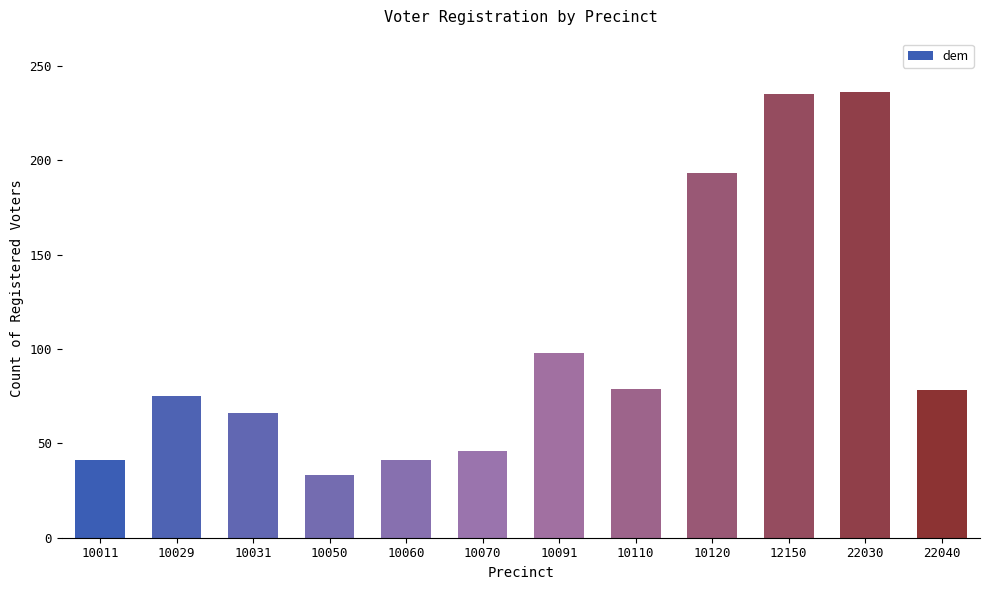

What is the difference between the second highest and minimum values?

202